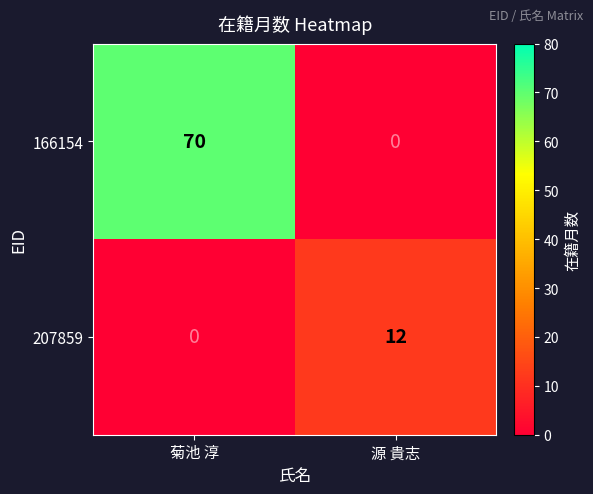

Rank the series by their average value, from lowest to highest.

207859, 166154